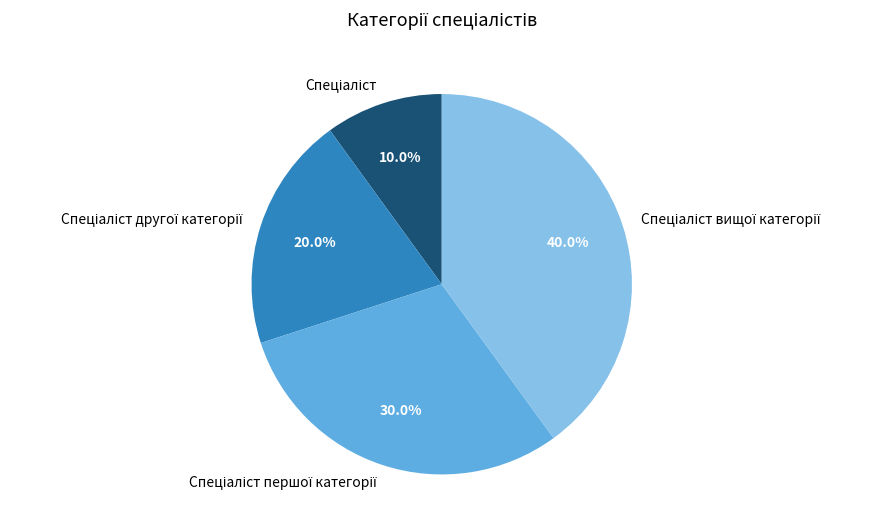

Is there a majority slice in this chart?

No